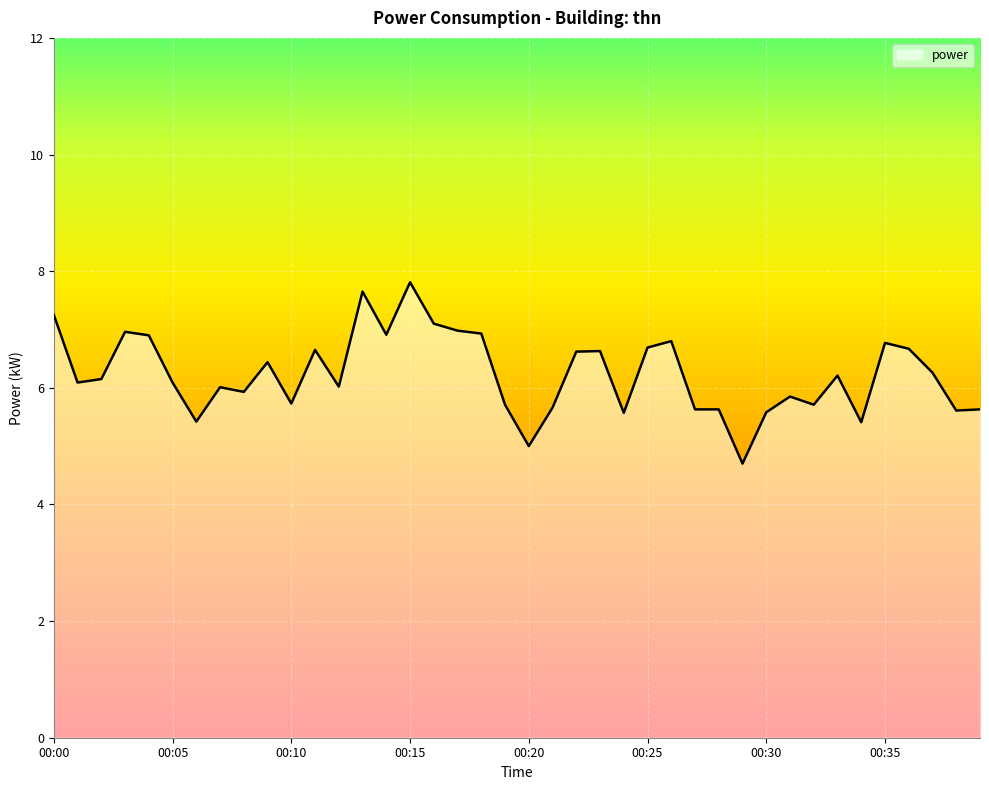

What is the difference between the maximum and minimum values?

3.1